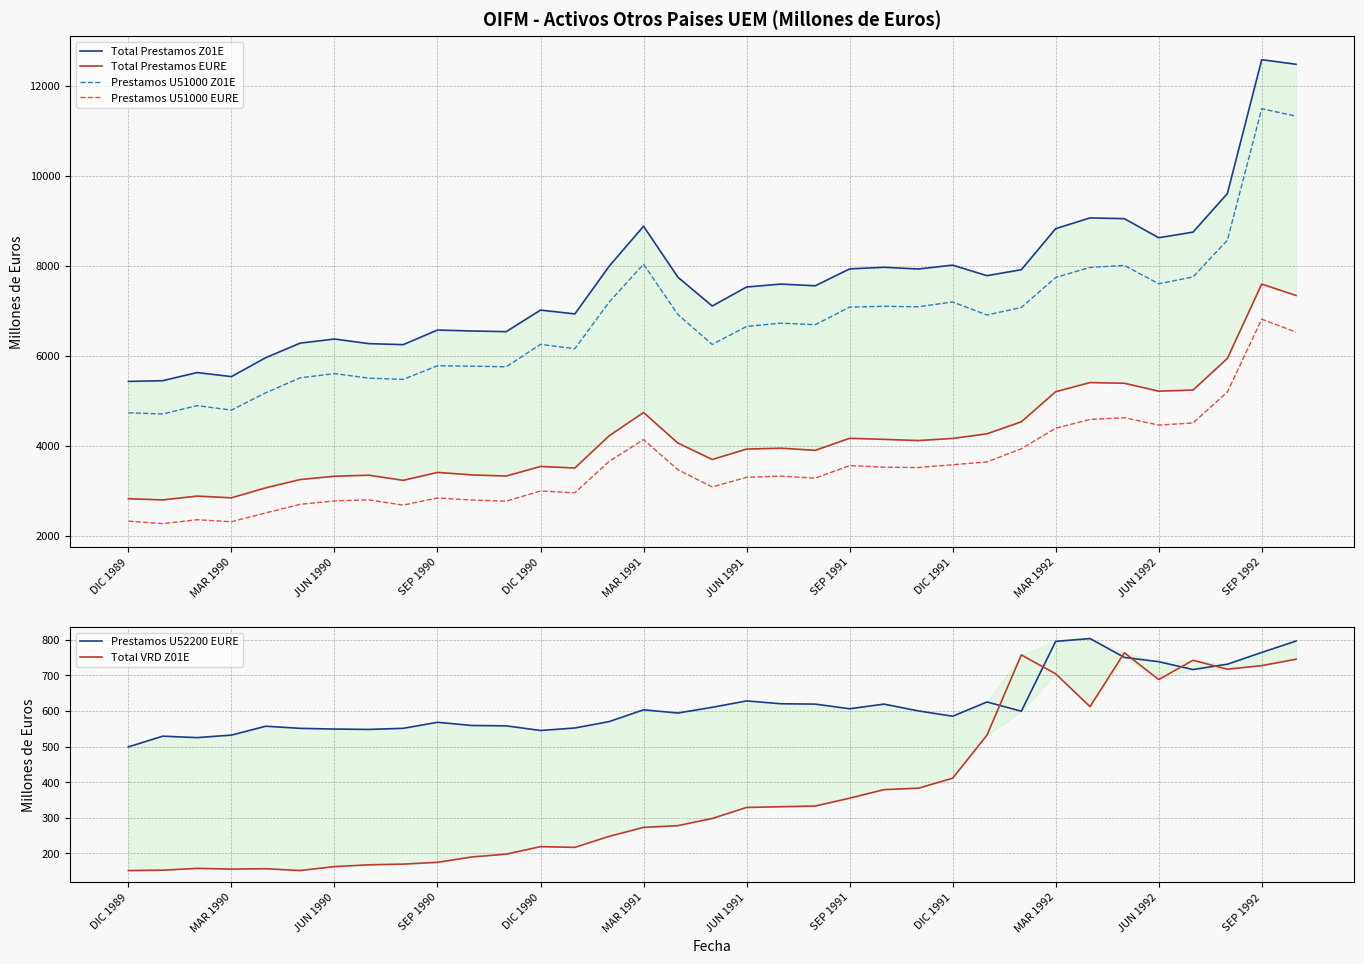

What are all the series names shown in the legend?

Total Prestamos Z01E, Total Prestamos EURE, Prestamos U51000 Z01E, Prestamos U51000 EURE, Prestamos U52200 EURE, Total VRD Z01E